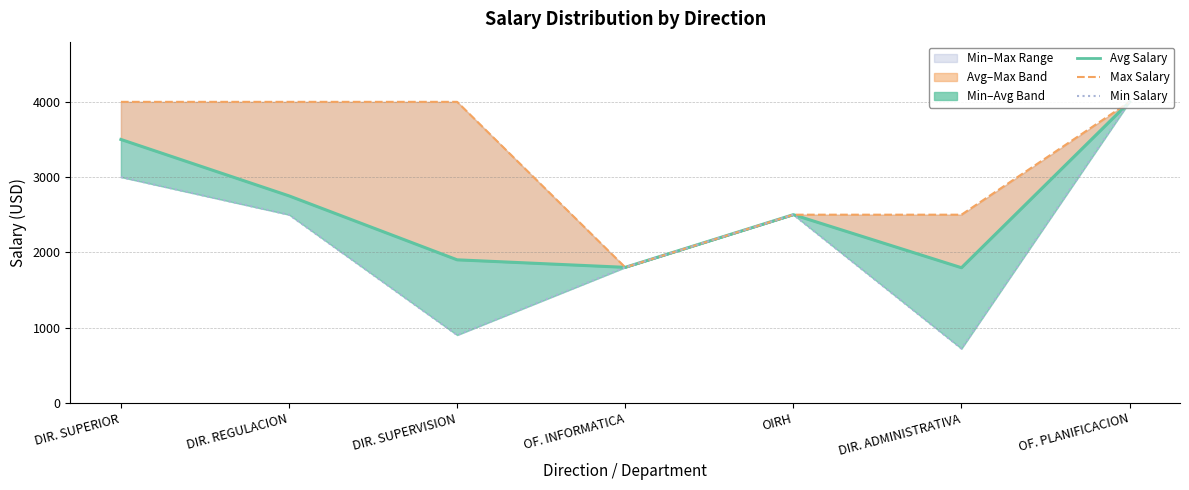

At which category is the sum across all series the highest?

OF. PLANIFICACION